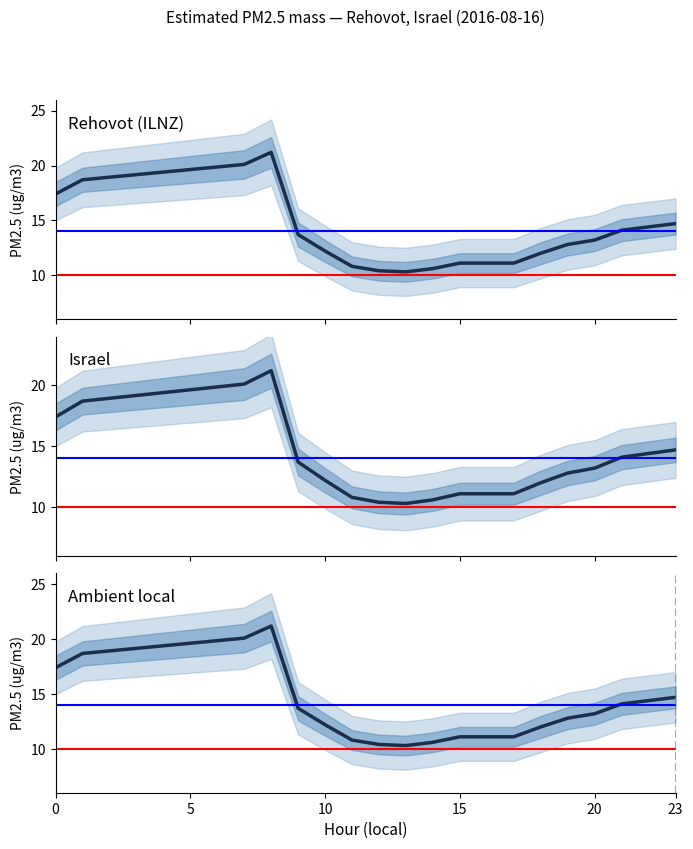

The value at 8 is 14.7. True or false?

False